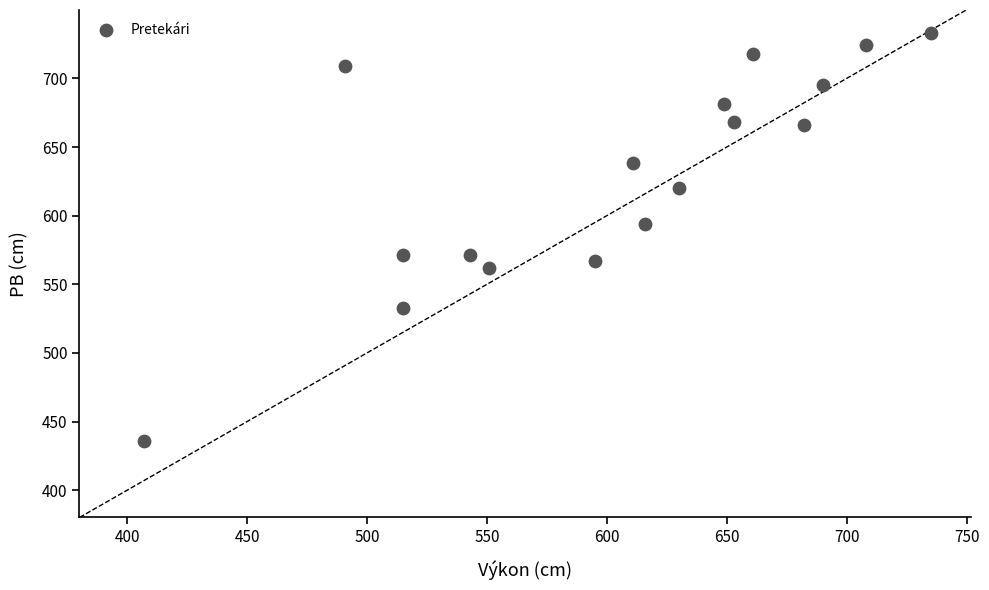

What is the range of Y values (max minus min)?

297